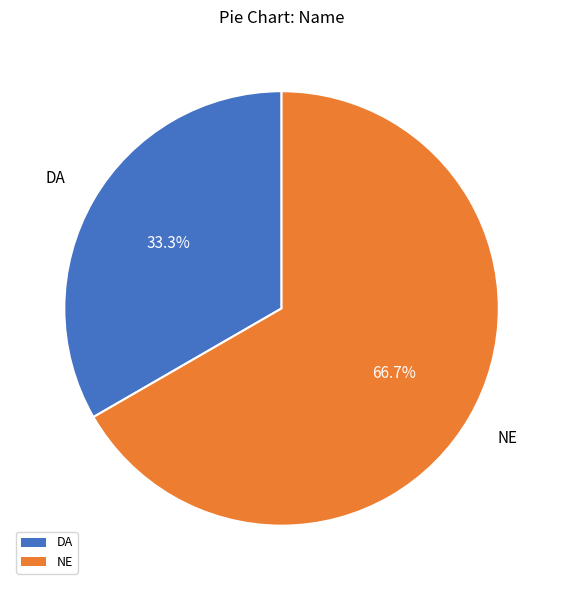

What percentage is the NE slice, to the nearest percent?

67%